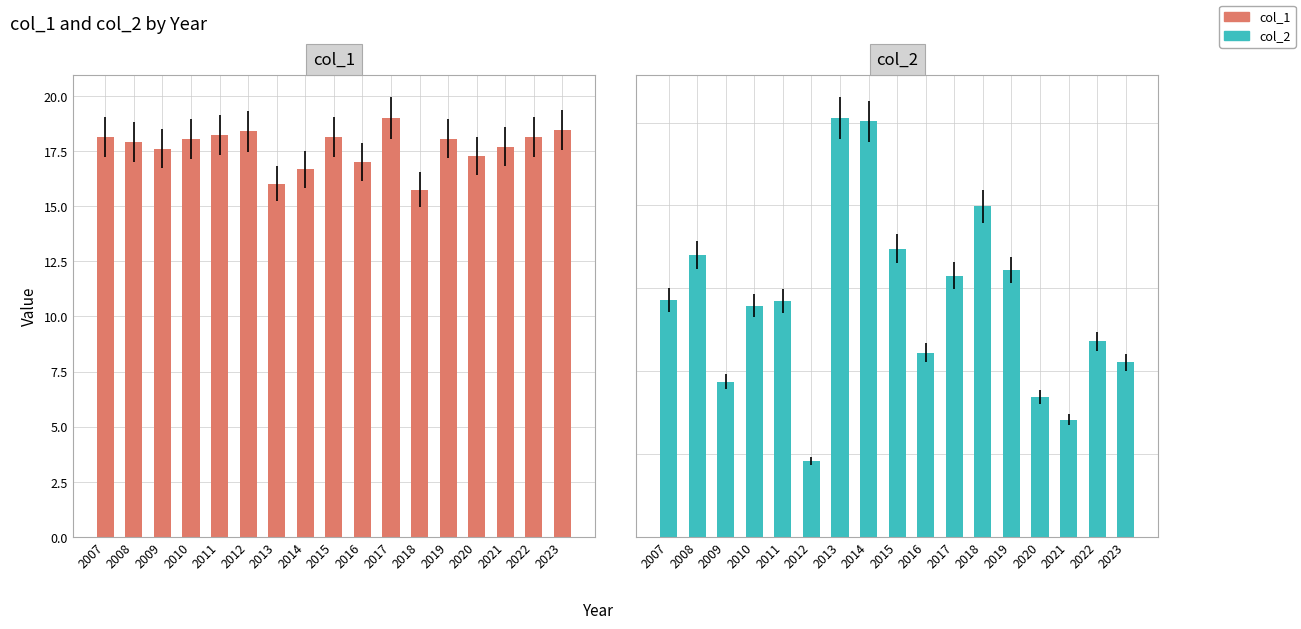

At how many categories does at least one series exceed 18?

9